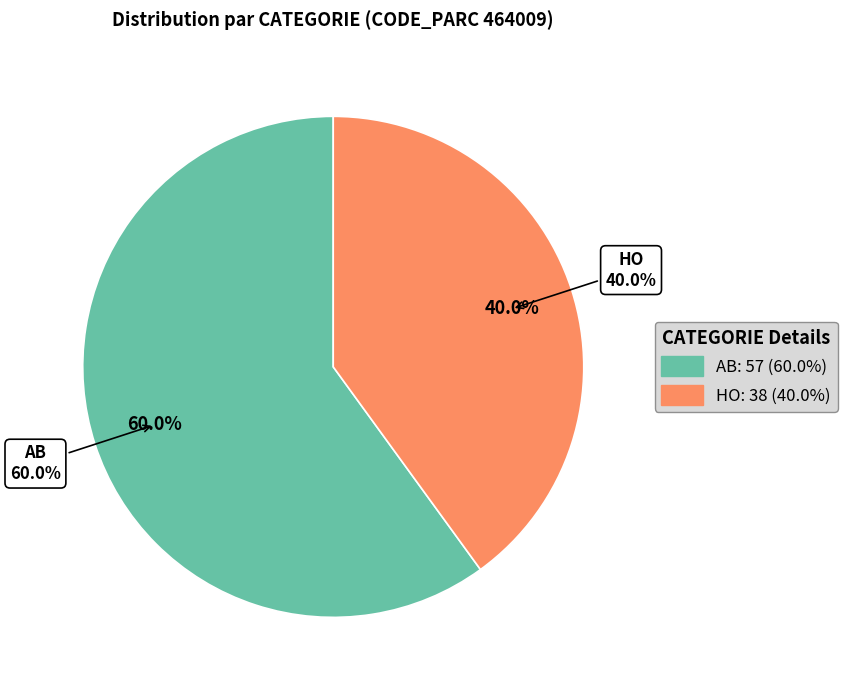

Which slice is the largest?

AB